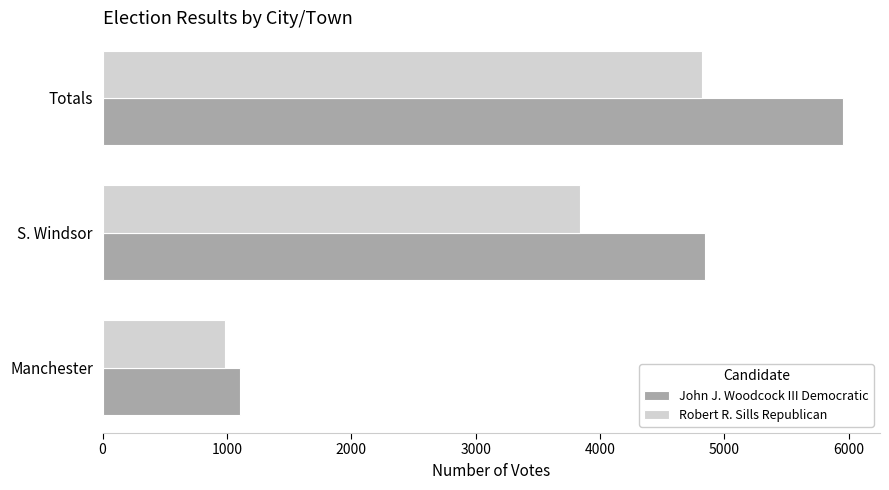

List the series in order of their overall mean, lowest first.

Robert R. Sills Republican, John J. Woodcock III Democratic